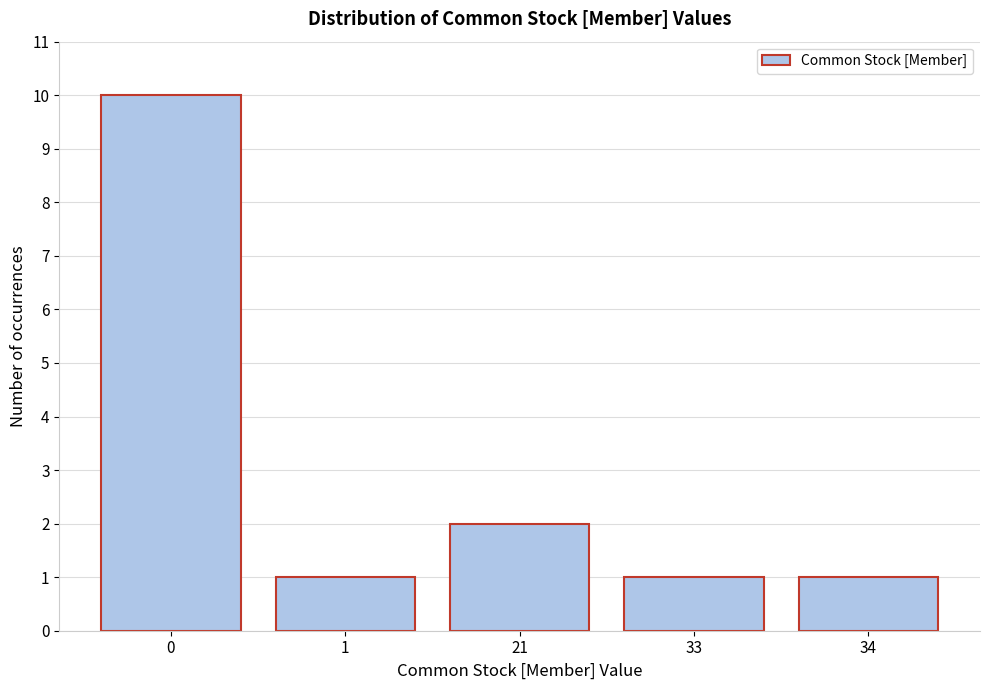

Reading right to left, what are all the values shown in this chart?

34=1	33=1	21=2	1=1	0=10